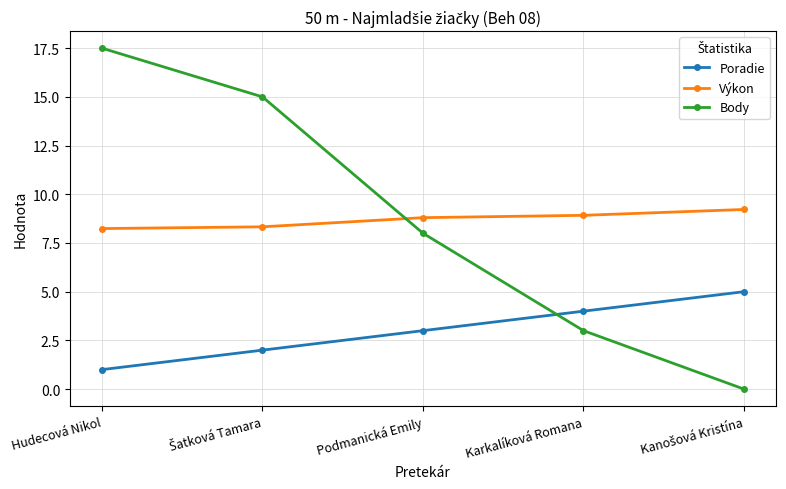

What is the total value across all series at Hudecová Nikol?

26.7